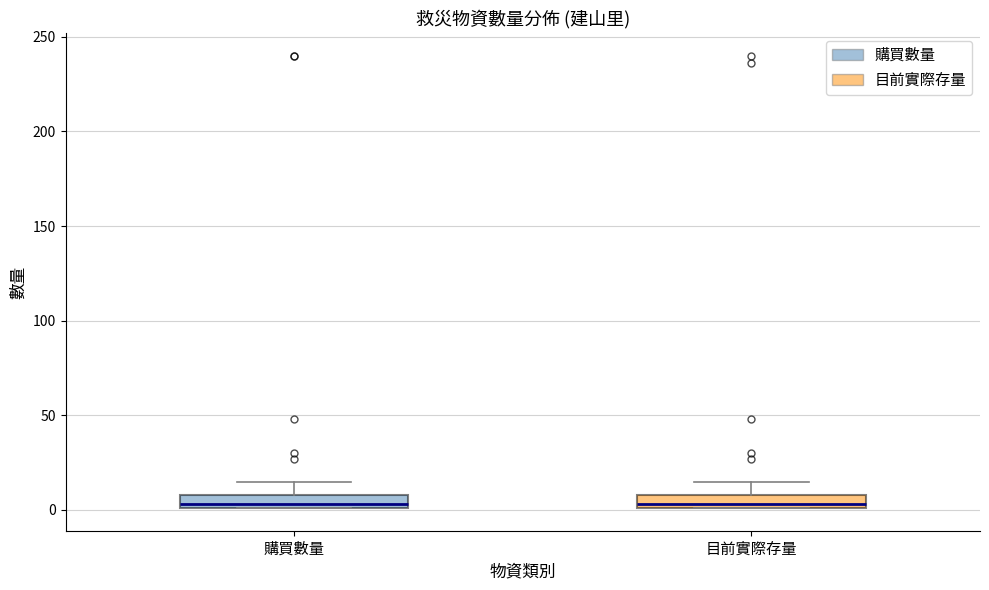

Where does the upper whisker of the box for 購買數量 end on the y-axis? The values are not printed on the chart, so give them approximately, as read against the axis.

15